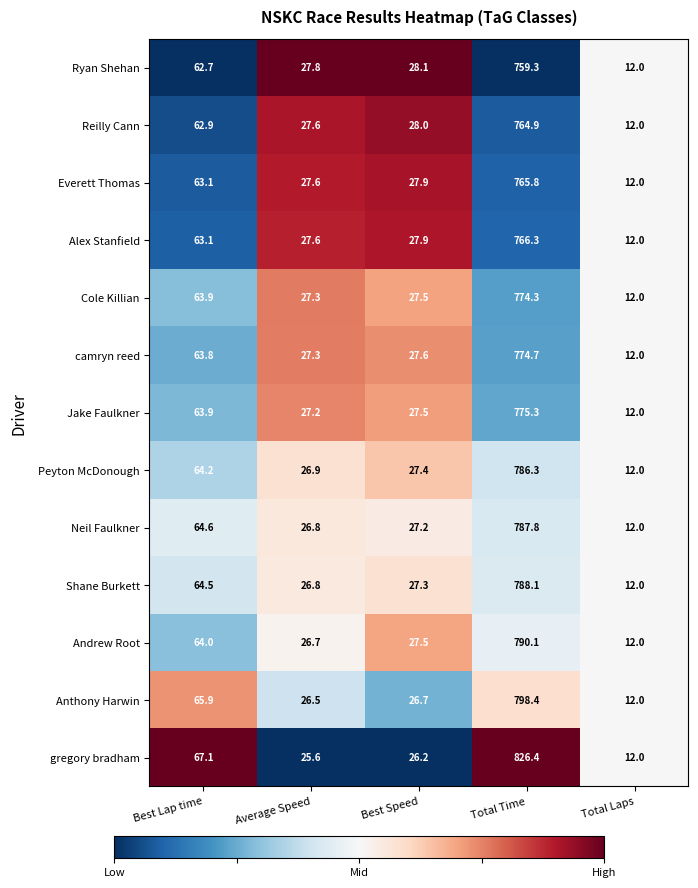

Which series has the widest spread of values?

gregory bradham